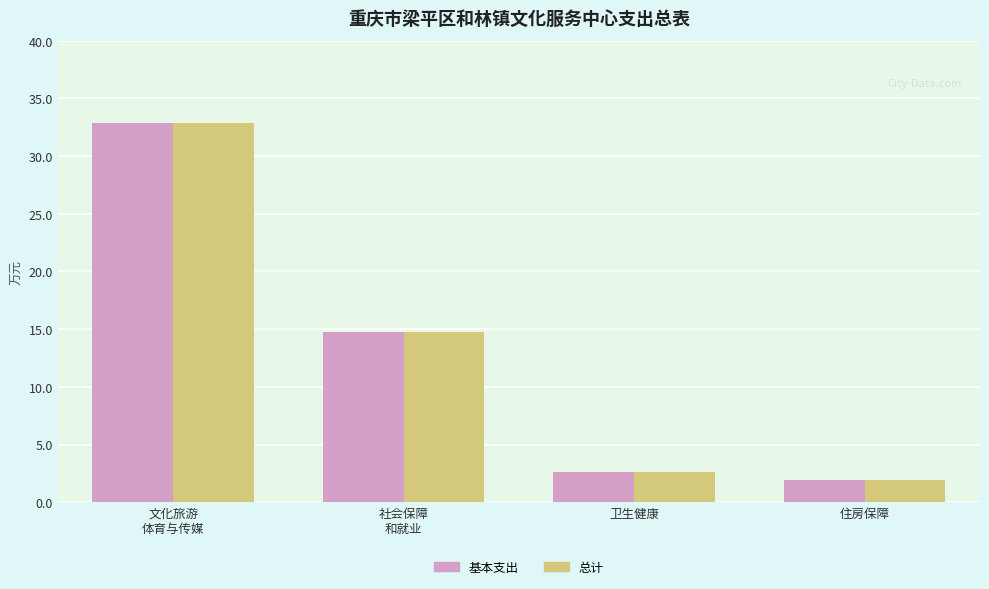

The value of 总计 at 卫生健康 is 2.6. True or false?

True